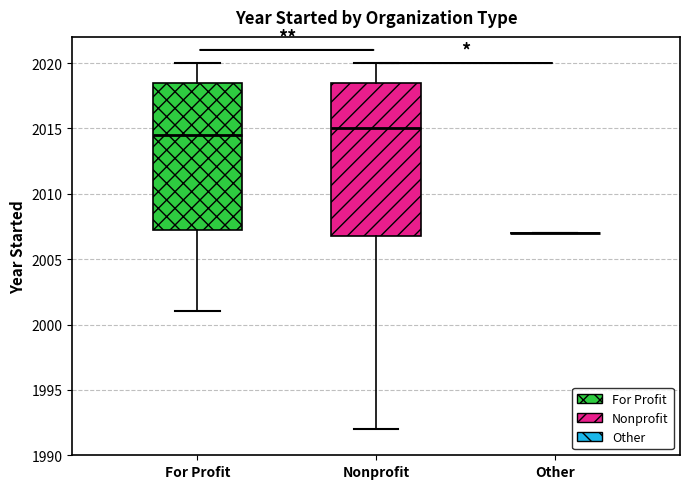

Reading left to right, transcribe this box plot: for each box, give where its median line is, the range the box spans, and where its two whiskers end, as read against the y-axis. The values are not printed on the chart, so give them approximately, as read against the axis.

For Profit: median 2014.5, box 2007.5 to 2018.5, whiskers 2001.0 to 2020.0
Nonprofit: median 2015.0, box 2007.0 to 2018.5, whiskers 1992.0 to 2020.0
Other: box collapsed to a line at 2007.0, whiskers 2007.0 to 2007.0